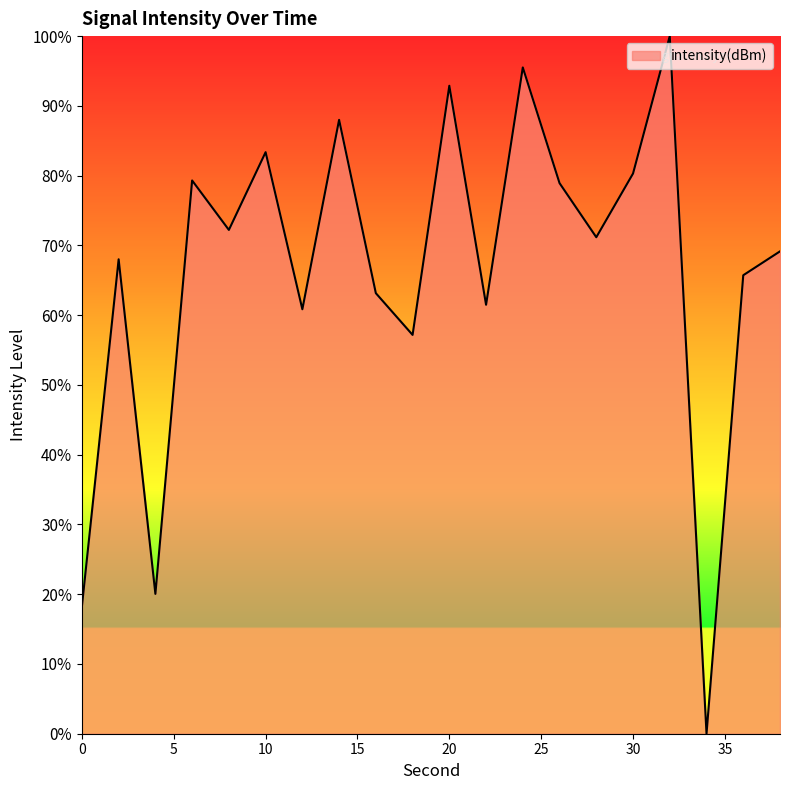

What is the difference between the maximum and minimum values?

100.0